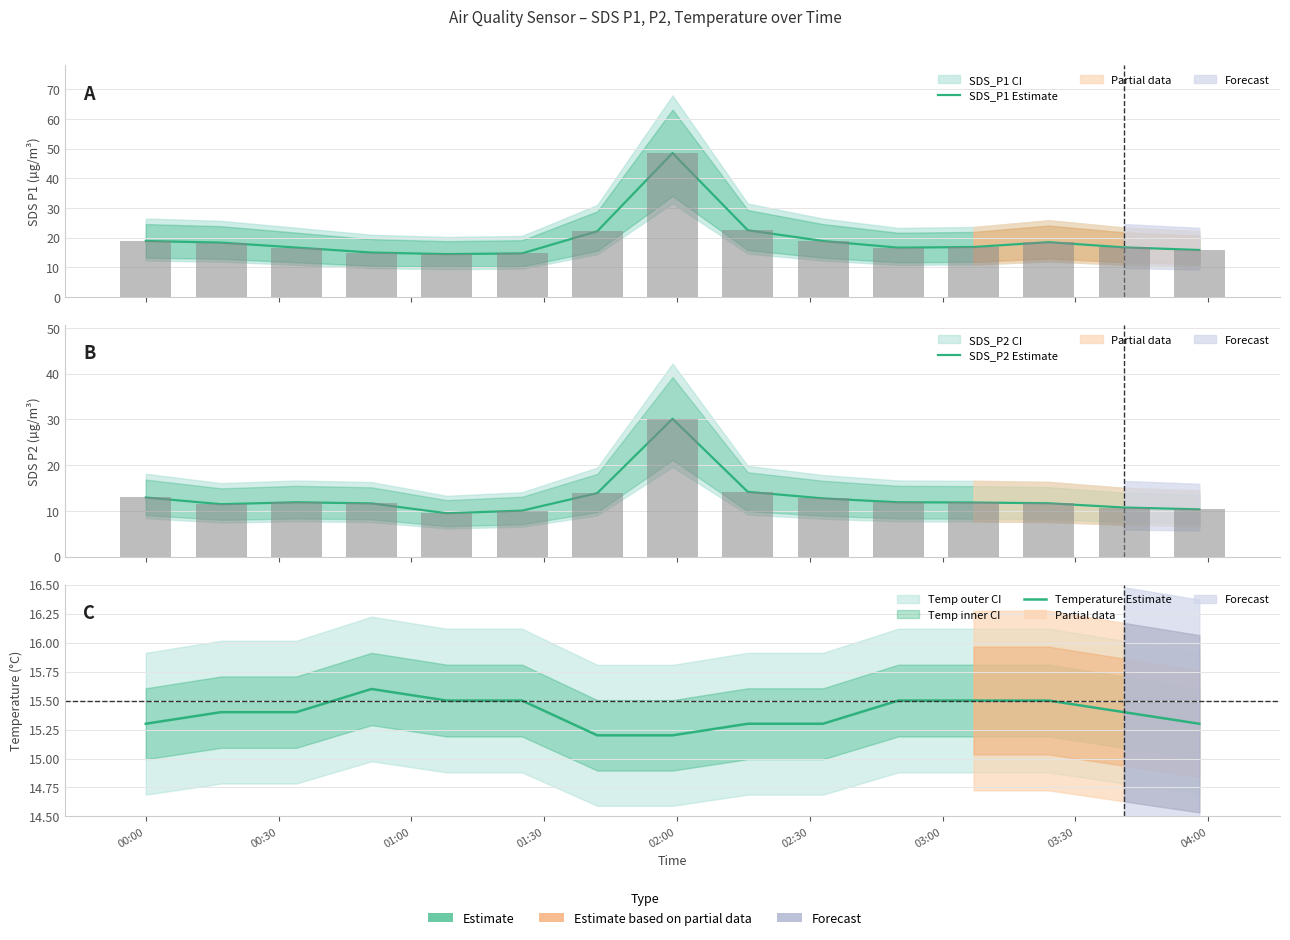

Does the chart contain any negative values?

No